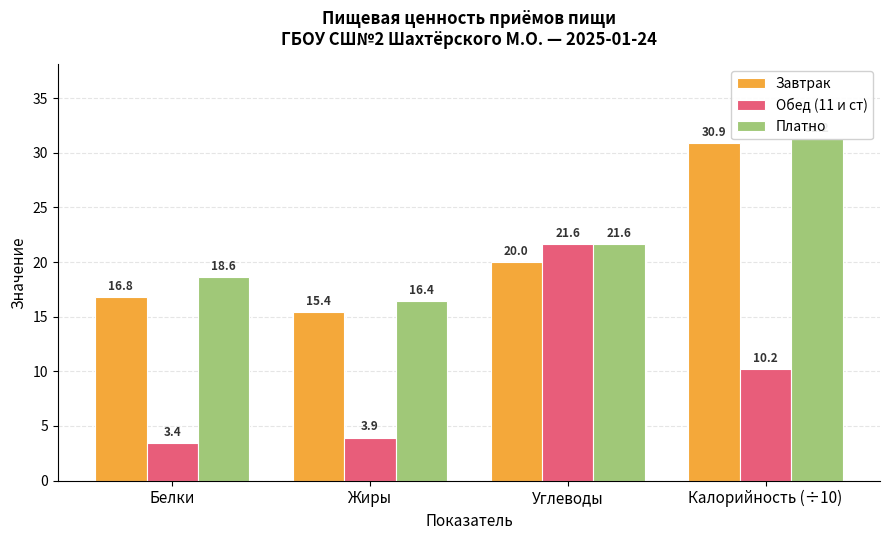

Is it true that Завтрак equals 28.2 at Углеводы?

False